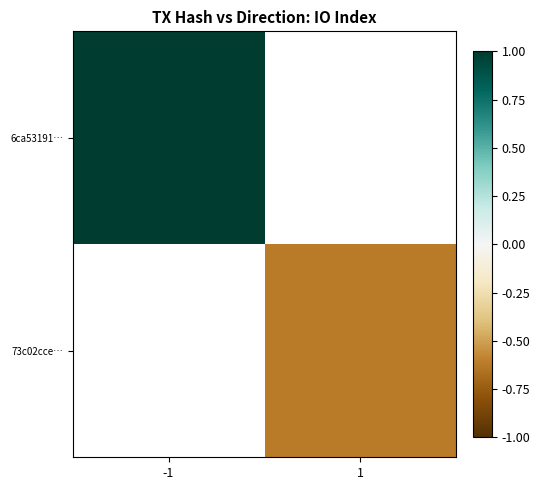

How many distinct data groups are displayed?

2